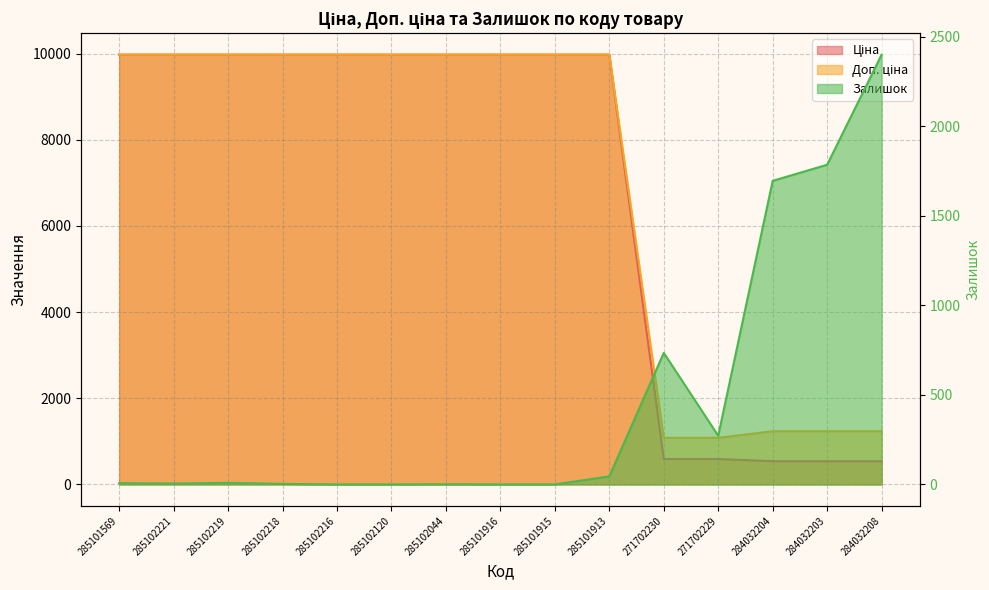

Reading right to left, what are all the values shown in this chart?

Ціна: 284032208=539.0	284032203=539.0	284032204=539.0	271702229=589.9	271702230=589.9	285101913=9975.0	285101915=9975.0	285101916=9975.0	285102044=9975.0	285102120=9975.0	285102216=9975.0	285102218=9975.0	285102219=9975.0	285102221=9975.0	285101569=9975.0
Доп. ціна: 284032208=1235.4	284032203=1235.4	284032204=1235.4	271702229=1081.7	271702230=1081.7	285101913=9975.0	285101915=9975.0	285101916=9975.0	285102044=9975.0	285102120=9975.0	285102216=9975.0	285102218=9975.0	285102219=9975.0	285102221=9975.0	285101569=9975.0
Залишок: 284032208=2401.0	284032203=1786.0	284032204=1696.0	271702229=272.0	271702230=735.0	285101913=45.0	285101915=0.0	285101916=0.0	285102044=1.0	285102120=0.0	285102216=0.0	285102218=3.0	285102219=9.0	285102221=5.0	285101569=7.0